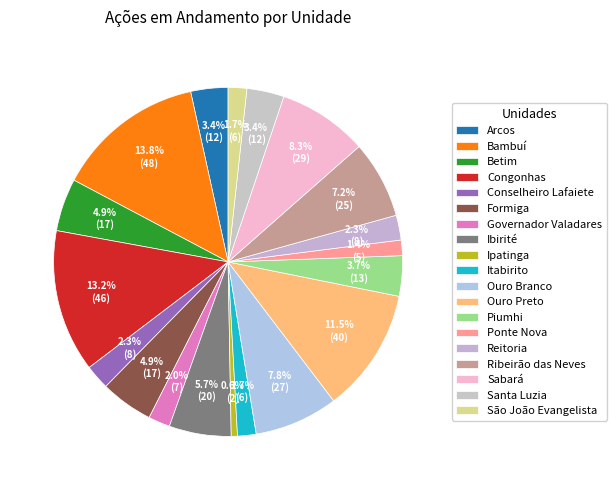

To the nearest percent, what percentage of the pie is Congonhas?

13%